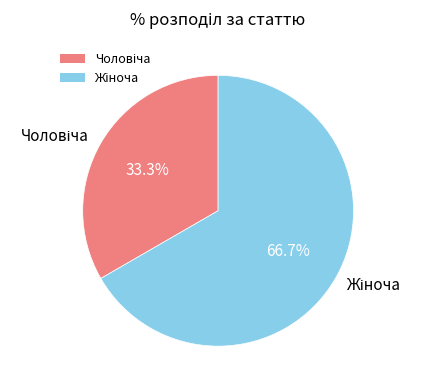

Is there a majority slice in this chart?

Yes